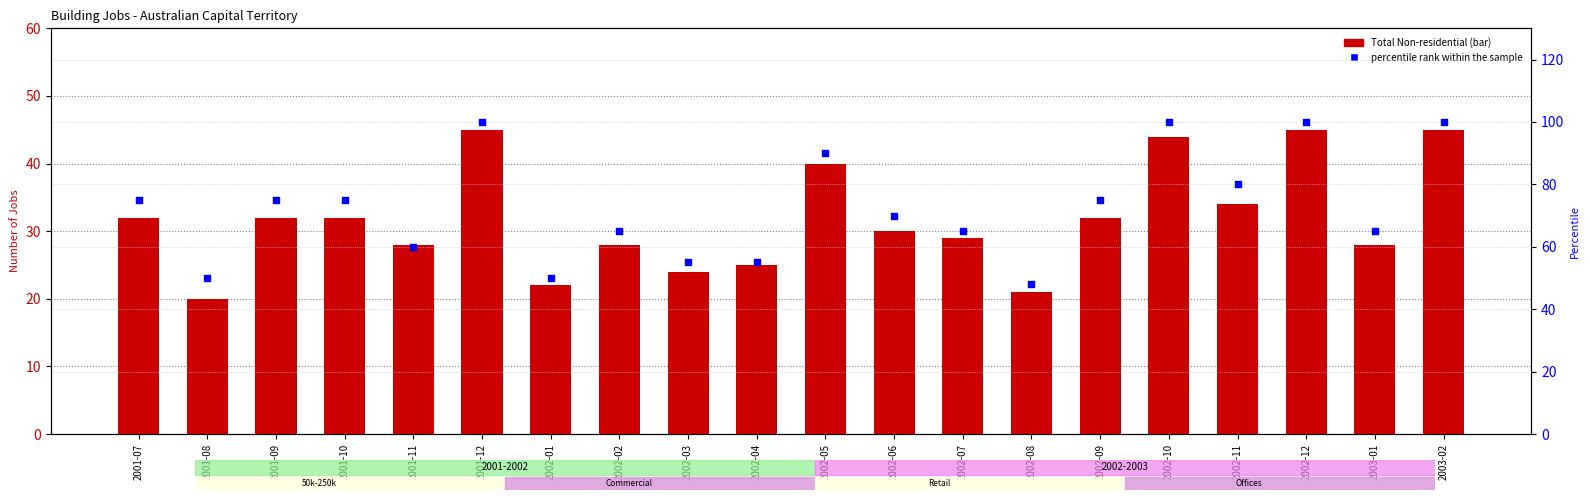

Which series has the largest Y range (max minus min)?

percentile rank within the sample